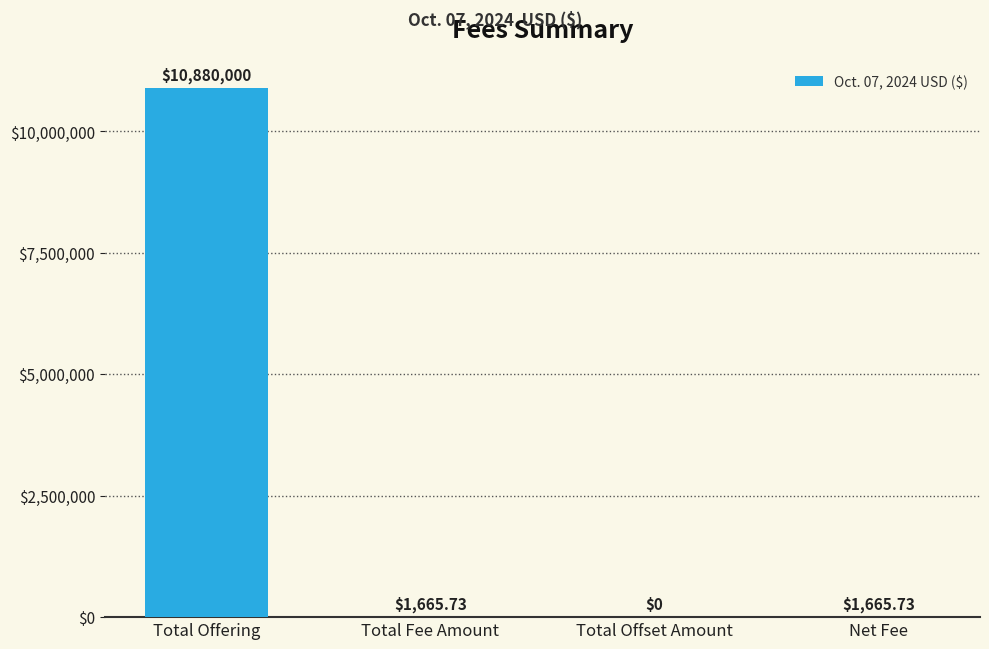

At which category does the chart reach its peak across all series?

Total Offering